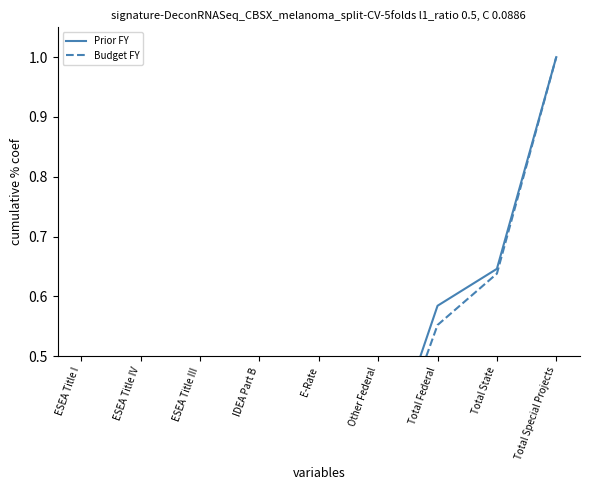

What is the difference between the Prior FY values at E-Rate and Other Federal?

0.1